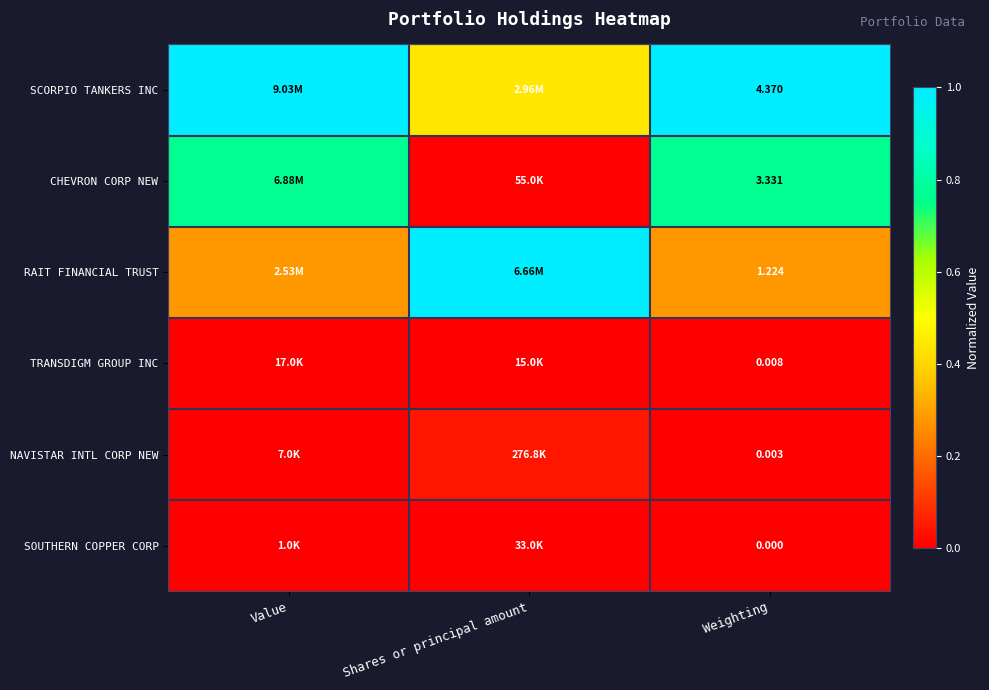

At which category is the sum across all series the highest?

Weighting